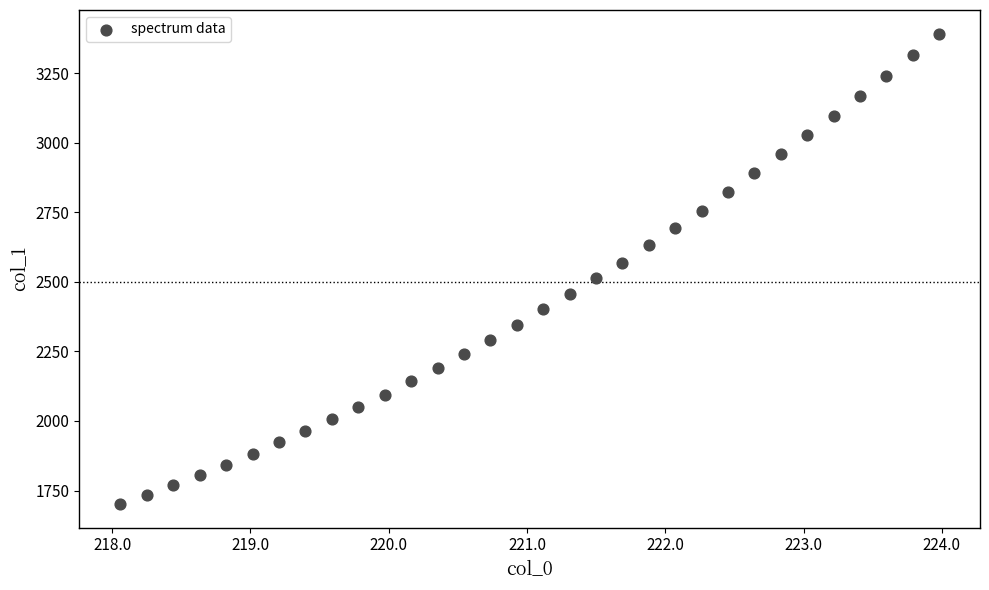

What is the range of Y values (max minus min)?

1691.5